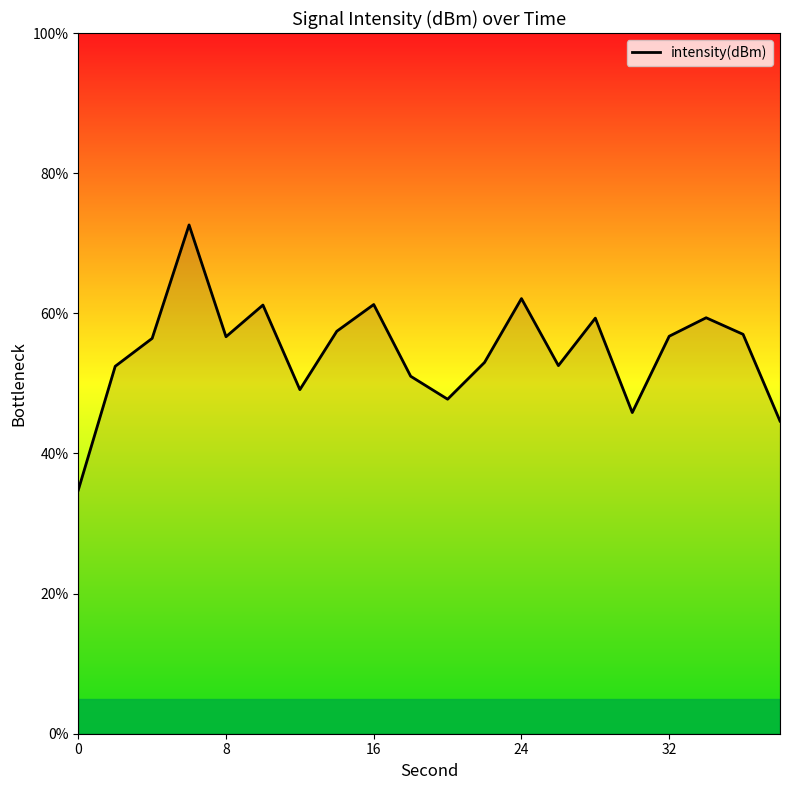

What is the difference between the maximum and minimum values?

37.8